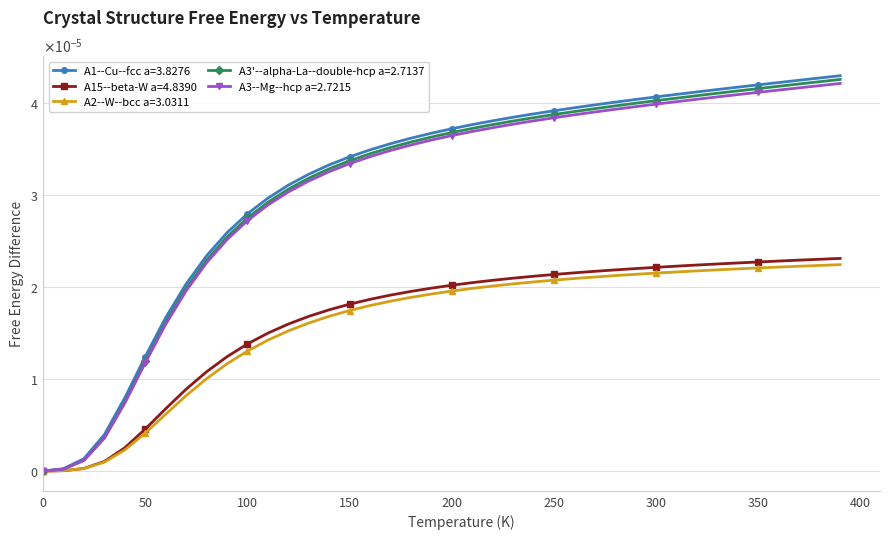

What are all the series names shown in the legend?

A1--Cu--fcc a=3.8276, A15--beta-W a=4.8390, A2--W--bcc a=3.0311, A3'--alpha-La--double-hcp a=2.7137, A3--Mg--hcp a=2.7215